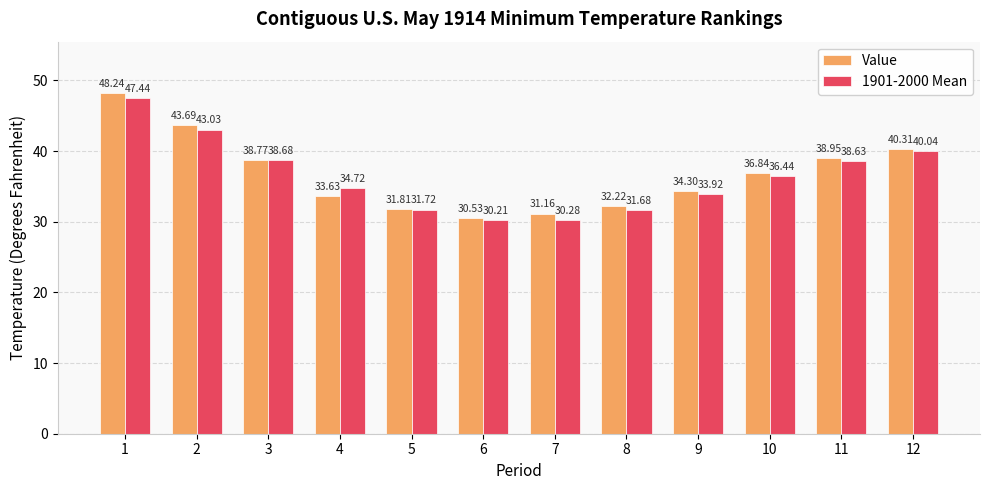

True or false: 1901-2000 Mean has a value of 30.3 at 7.

True